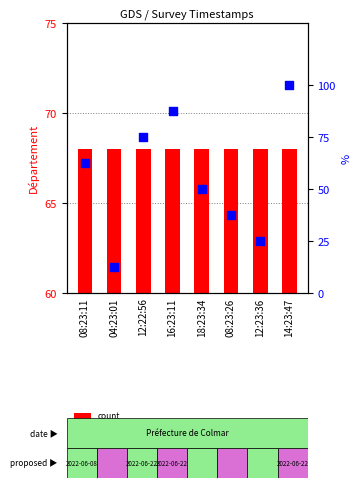

What are all the series names shown in the legend?

count, percentile rank within the sample